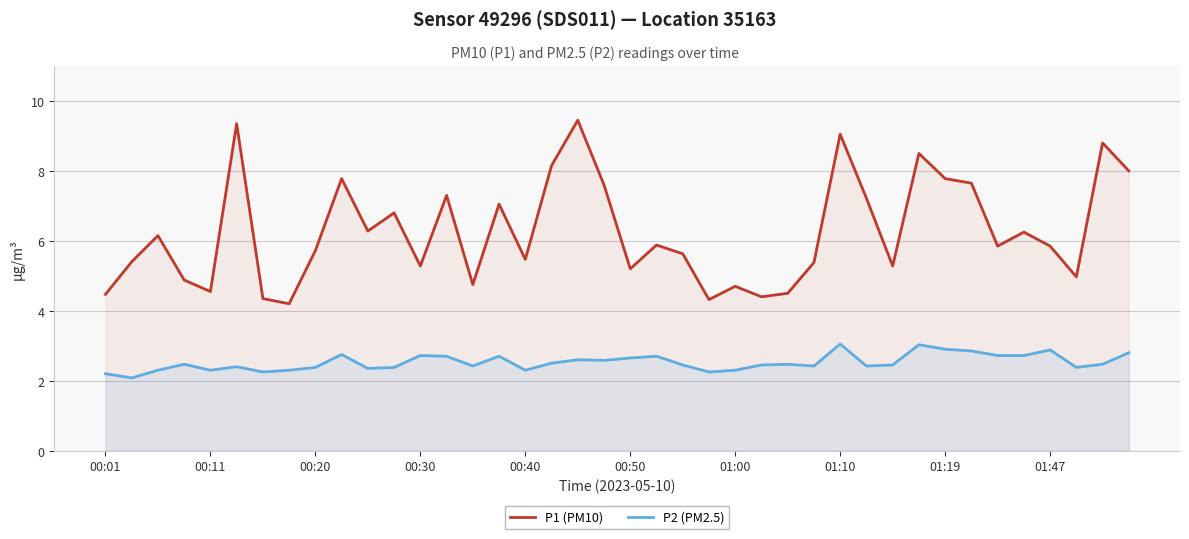

What is the total value across all series at 00:20?

8.1